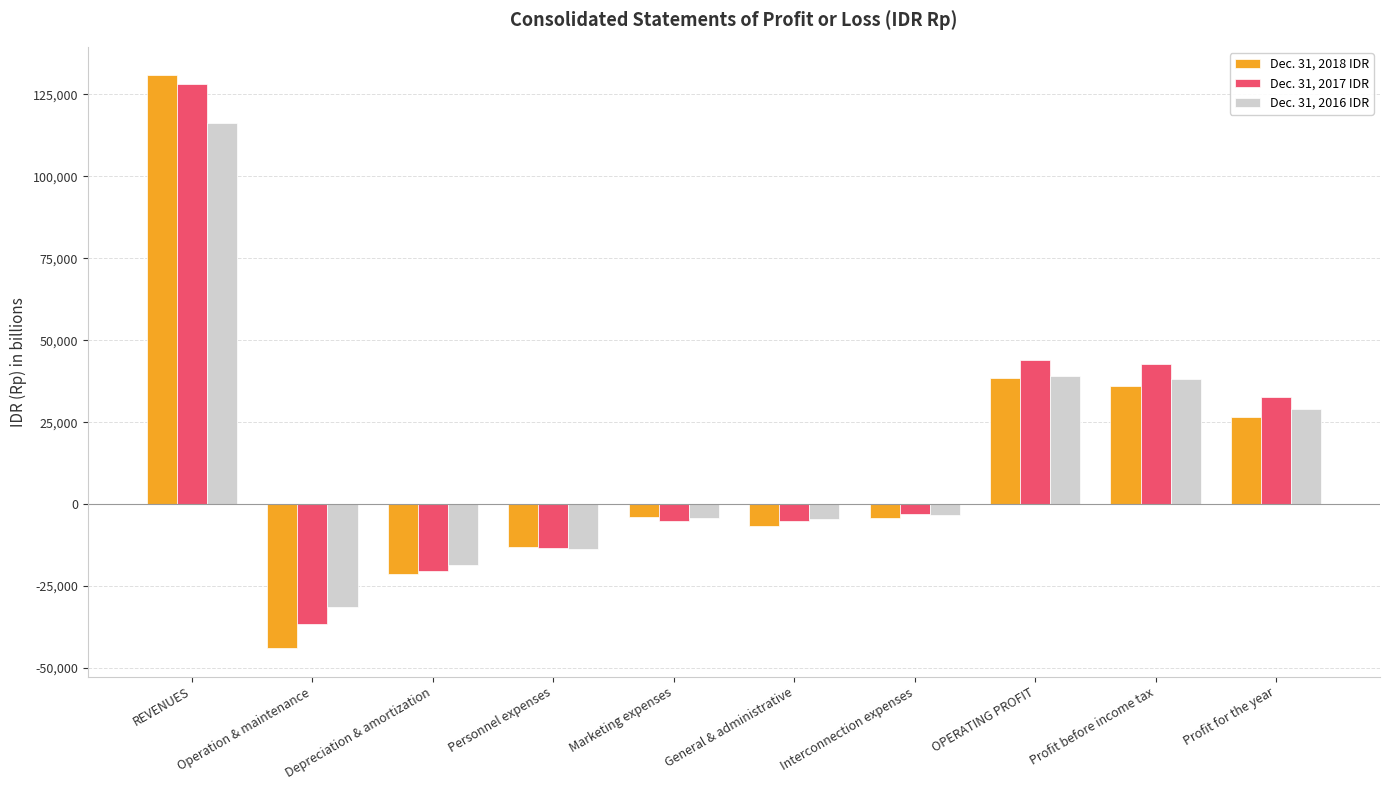

Rank the series by their average value, from highest to lowest.

Dec. 31, 2017 IDR, Dec. 31, 2016 IDR, Dec. 31, 2018 IDR